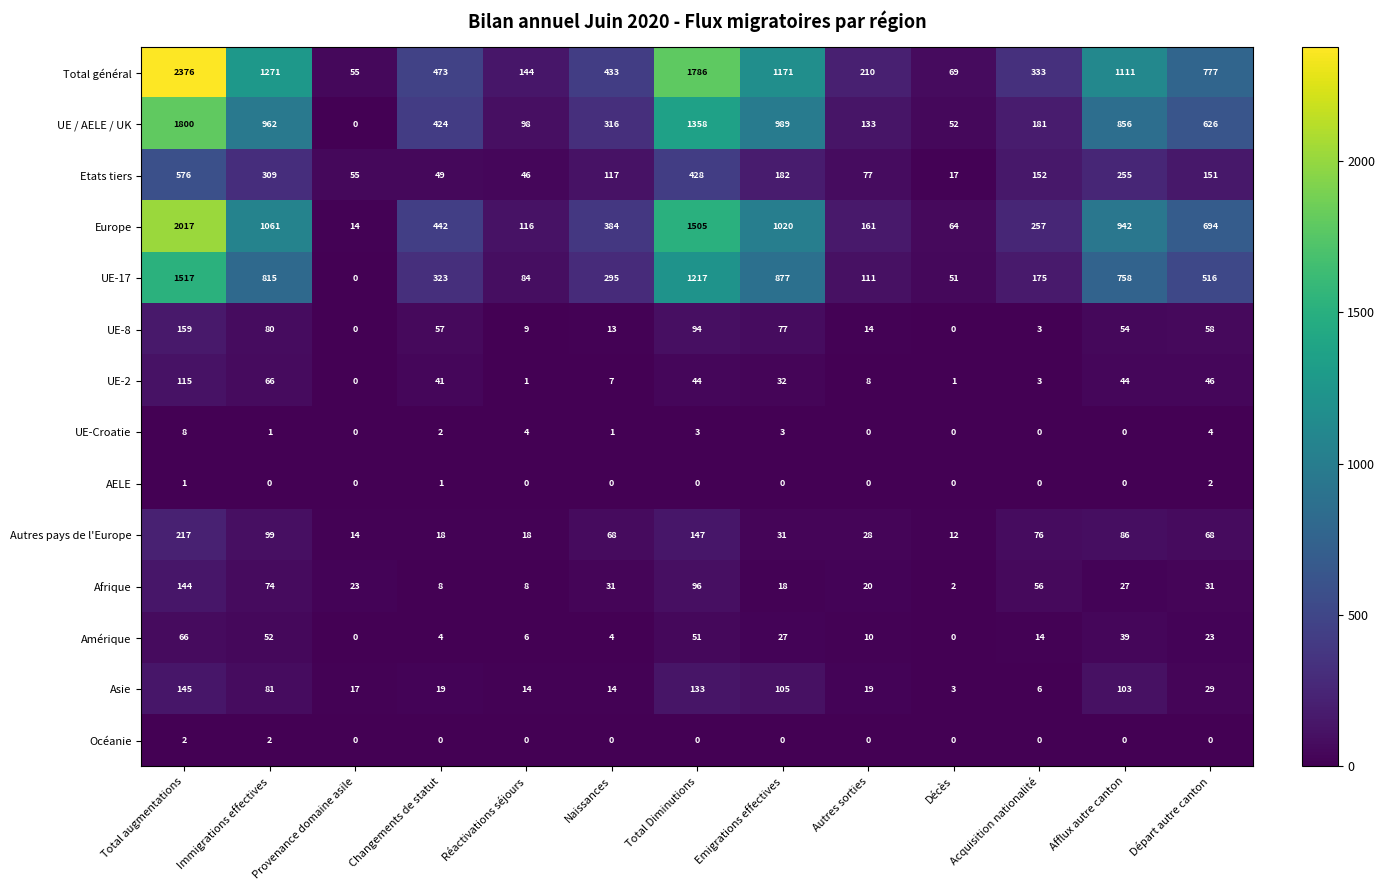

How many series are shown in this chart?

14